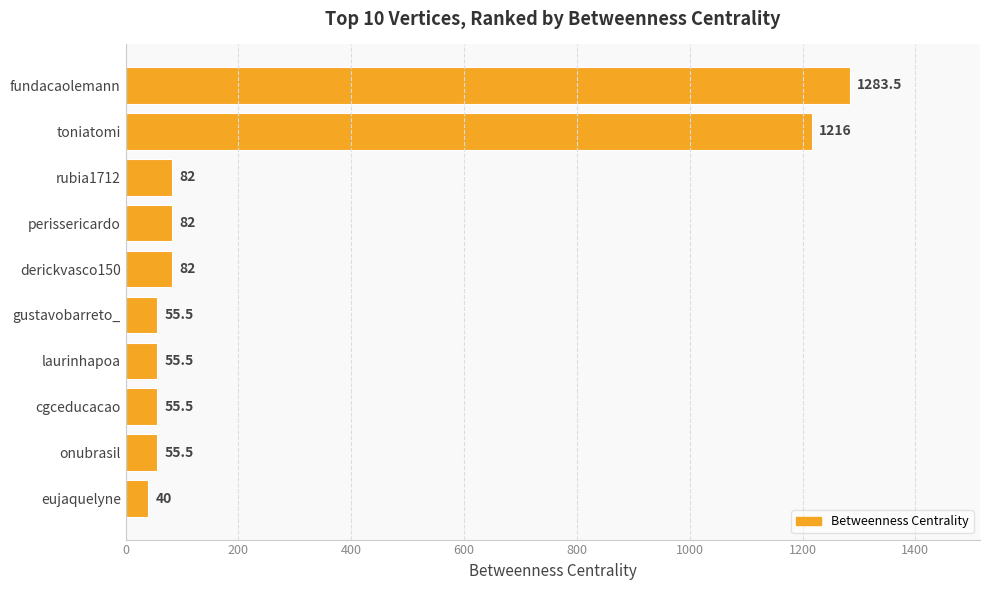

Reading top to bottom, what are all the values shown in this chart?

fundacaolemann=1283.5	toniatomi=1216.0	rubia1712=82.0	perissericardo=82.0	derickvasco150=82.0	gustavobarreto_=55.5	laurinhapoa=55.5	cgceducacao=55.5	onubrasil=55.5	eujaquelyne=40.0